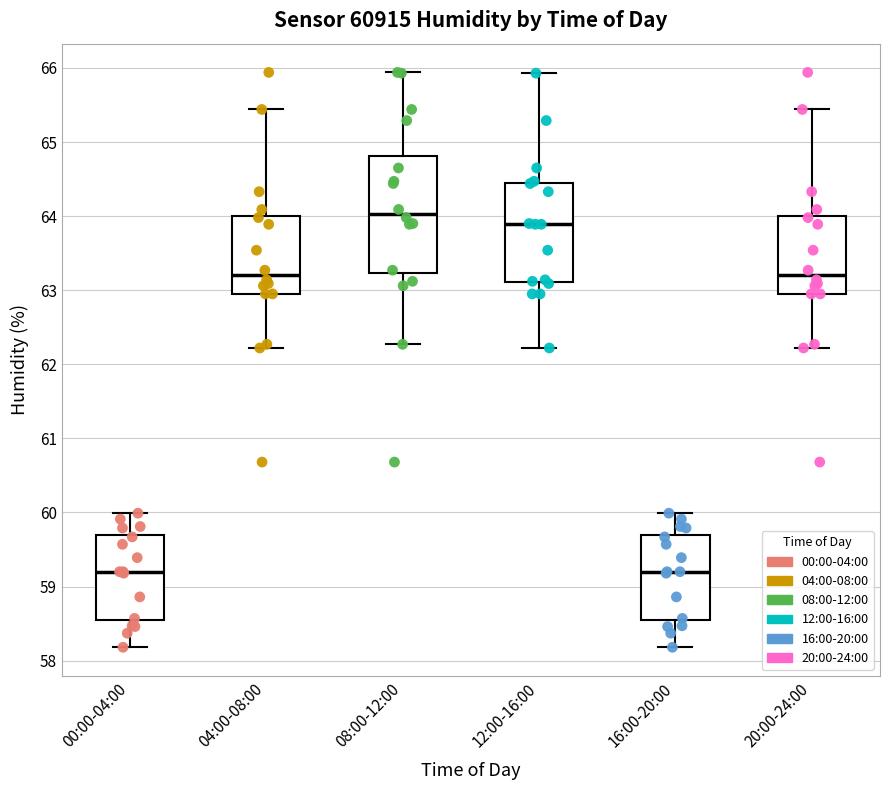

Where is the upper edge of the box for 08:00-12:00 on the y-axis? The values are not printed on the chart, so give them approximately, as read against the axis.

64.8